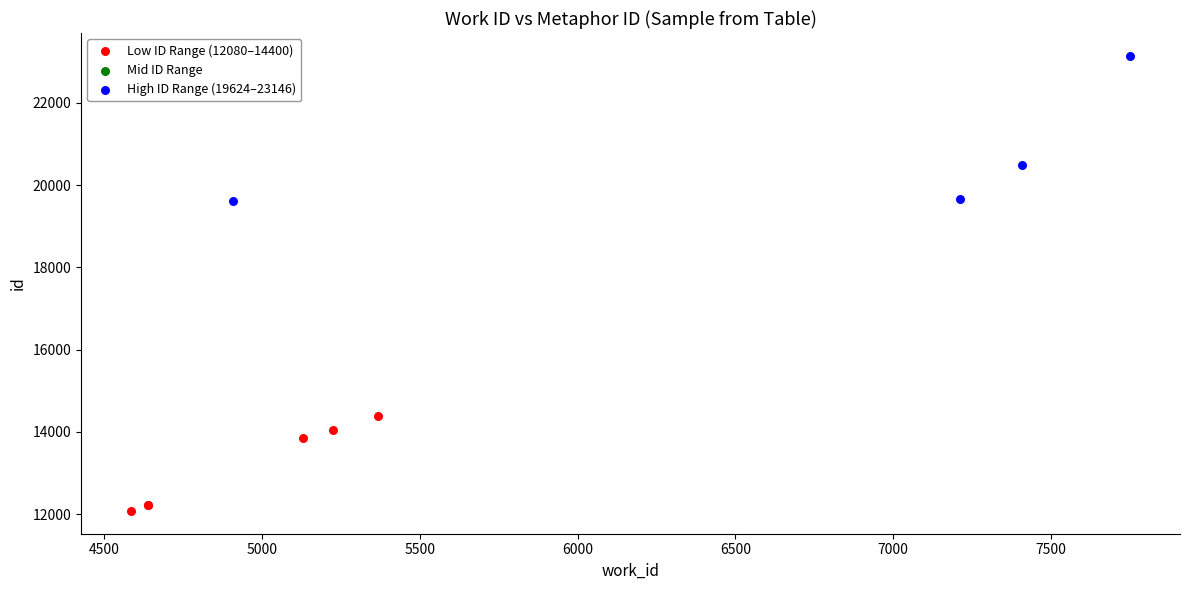

Which series contains the lowest Y value?

Low ID Range (12080–14400)